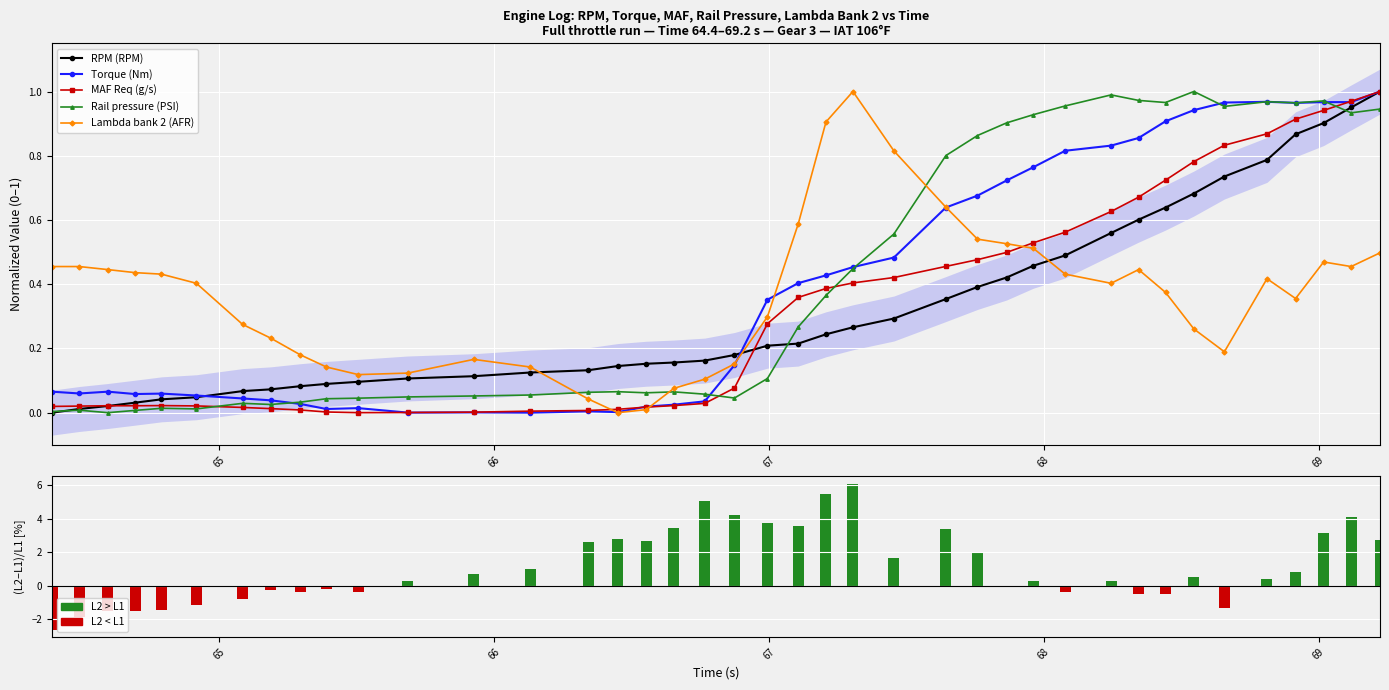

What is the value of the RPM (RPM) bar at the 14th from the left?

0.1